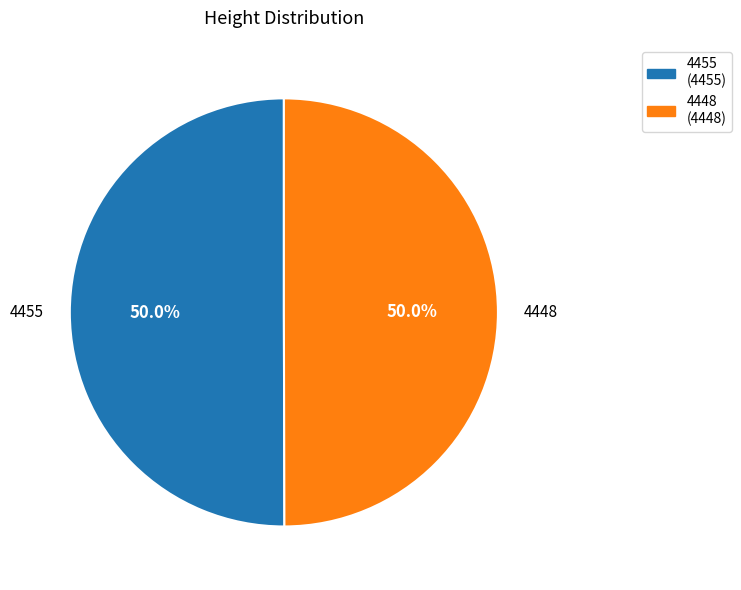

What percentage is NOT represented by 4455 (4455)?

50.0%